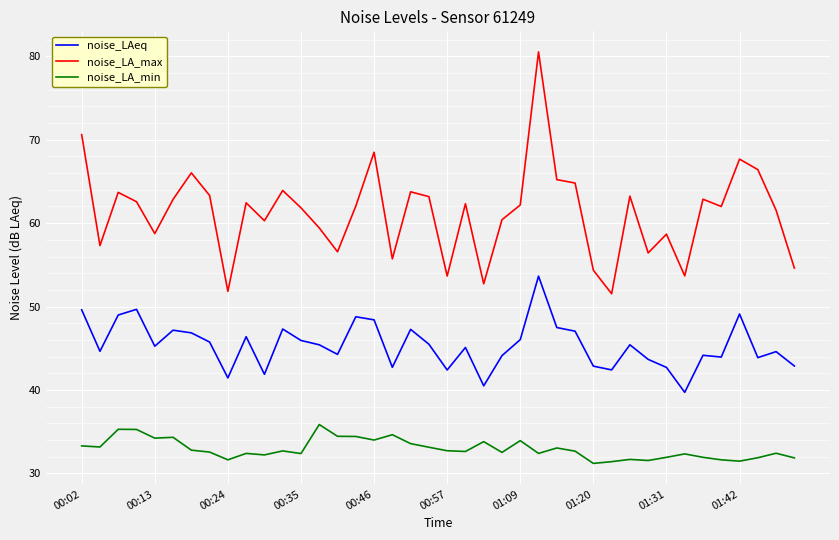

List the series in order of their peak value, highest first.

noise_LA_max, noise_LAeq, noise_LA_min